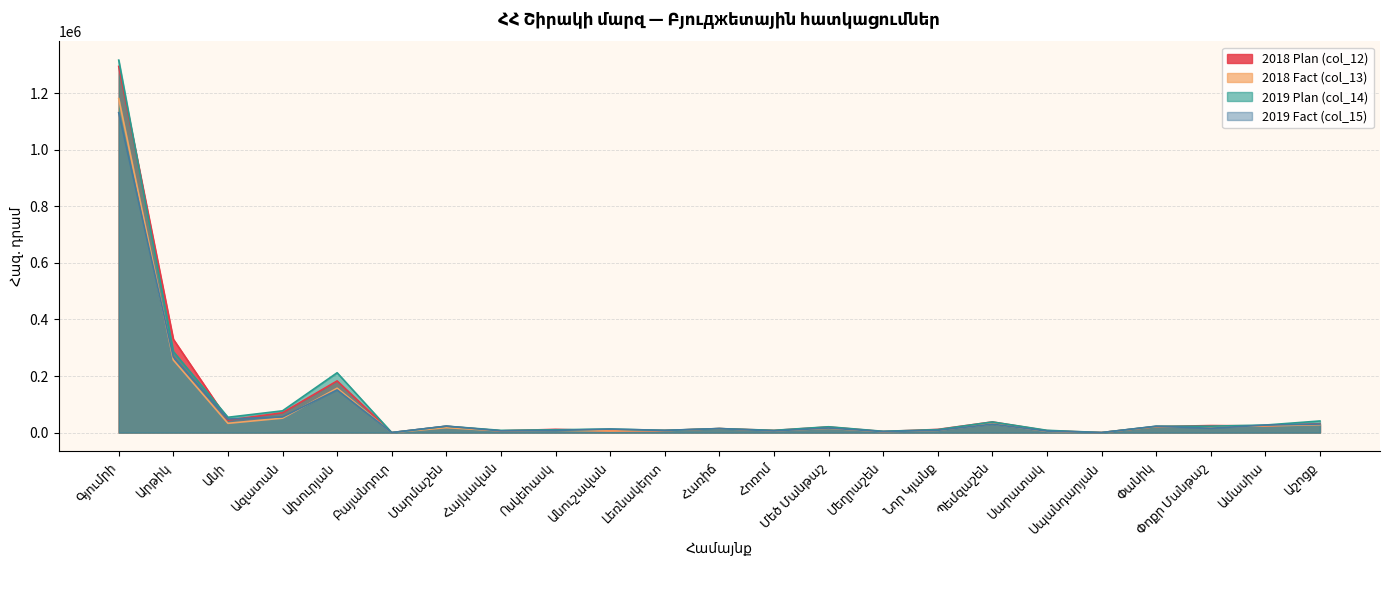

What is the highest value of the 2019 Plan (col_14) series?

1316827.2